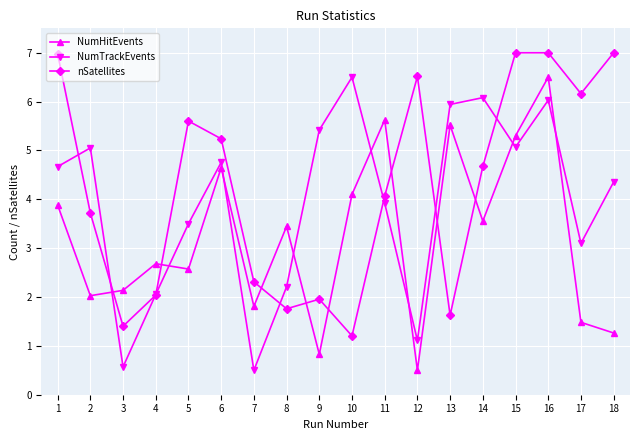

Which category has the highest value in the NumTrackEvents series?

10